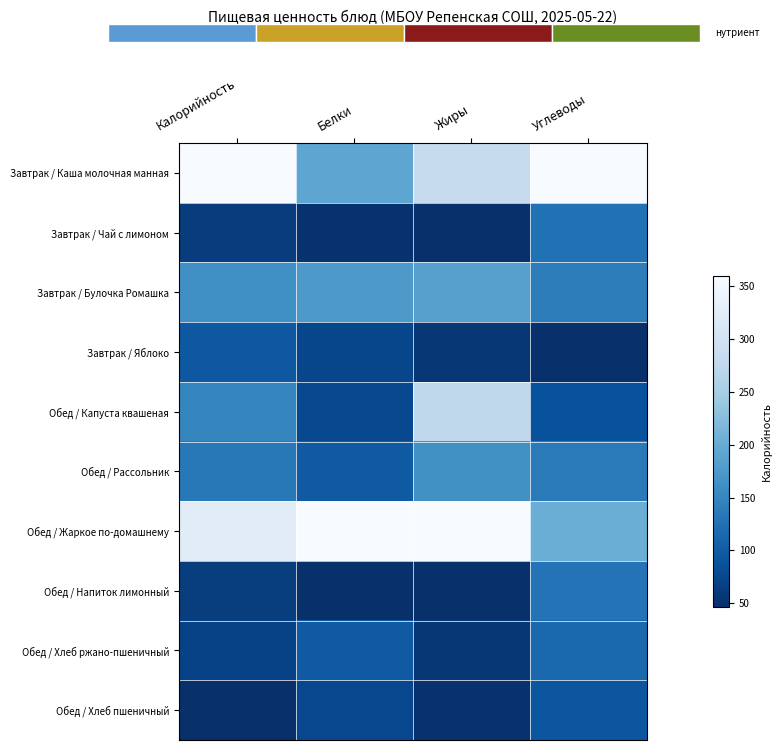

Reading left to right, extract all data points from this chart.

Завтрак / Каша молочная манная: Калорийность=1.0	Белки=0.5	Жиры=0.8	Углеводы=1.0
Завтрак / Чай с лимоном: Калорийность=0.0	Белки=0.0	Жиры=0.0	Углеводы=0.3
Завтрак / Булочка Ромашка: Калорийность=0.4	Белки=0.4	Жиры=0.4	Углеводы=0.3
Завтрак / Яблоко: Калорийность=0.2	Белки=0.1	Жиры=0.0	Углеводы=0.0
Обед / Капуста квашеная: Калорийность=0.3	Белки=0.1	Жиры=0.7	Углеводы=0.1
Обед / Рассольник: Калорийность=0.3	Белки=0.2	Жиры=0.4	Углеводы=0.3
Обед / Жаркое по-домашнему: Калорийность=0.9	Белки=1.0	Жиры=1.0	Углеводы=0.5
Обед / Напиток лимонный: Калорийность=0.1	Белки=0.0	Жиры=0.0	Углеводы=0.3
Обед / Хлеб ржано-пшеничный: Калорийность=0.1	Белки=0.2	Жиры=0.0	Углеводы=0.2
Обед / Хлеб пшеничный: Калорийность=0.0	Белки=0.1	Жиры=0.0	Углеводы=0.1